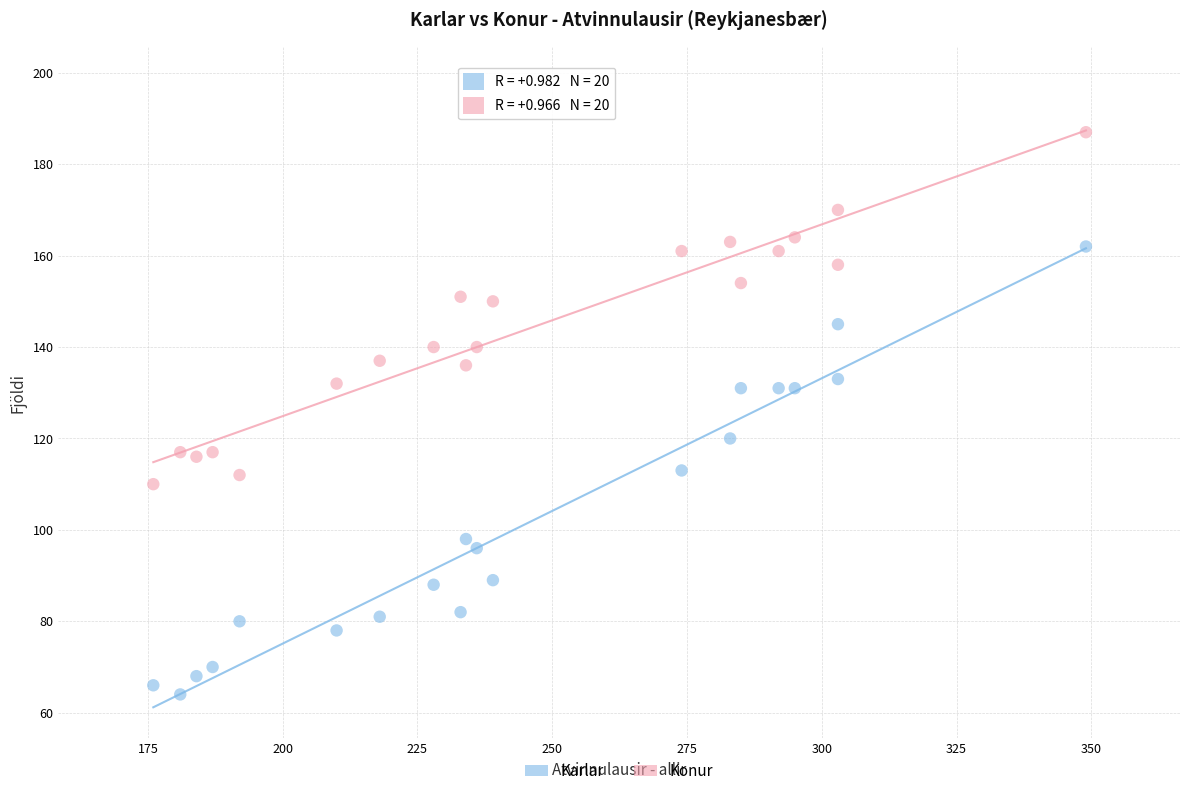

Which series contains the lowest Y value?

Karlar